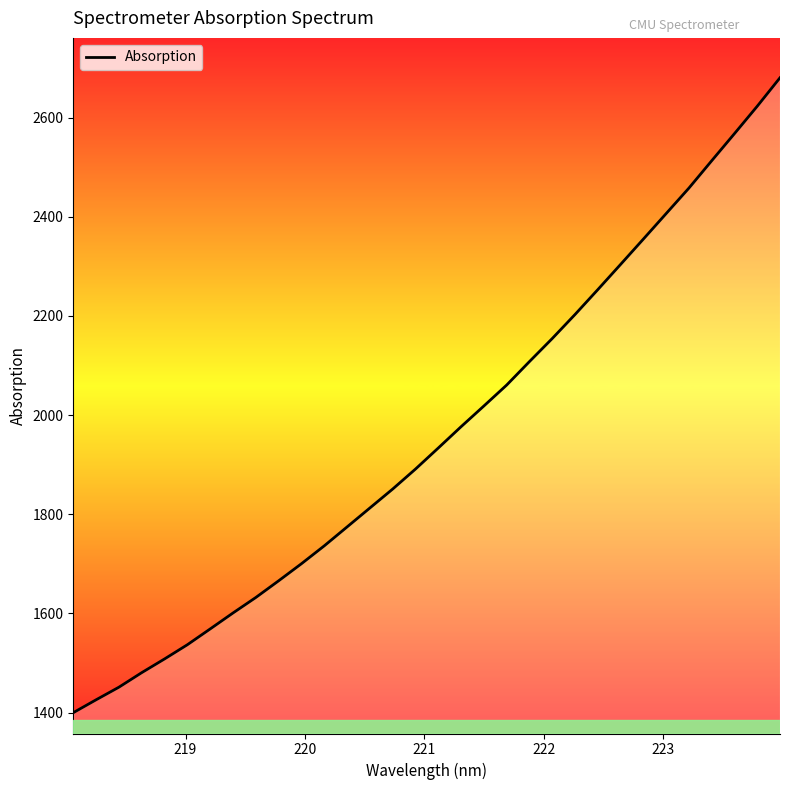

What is the greatest value displayed?

2680.2